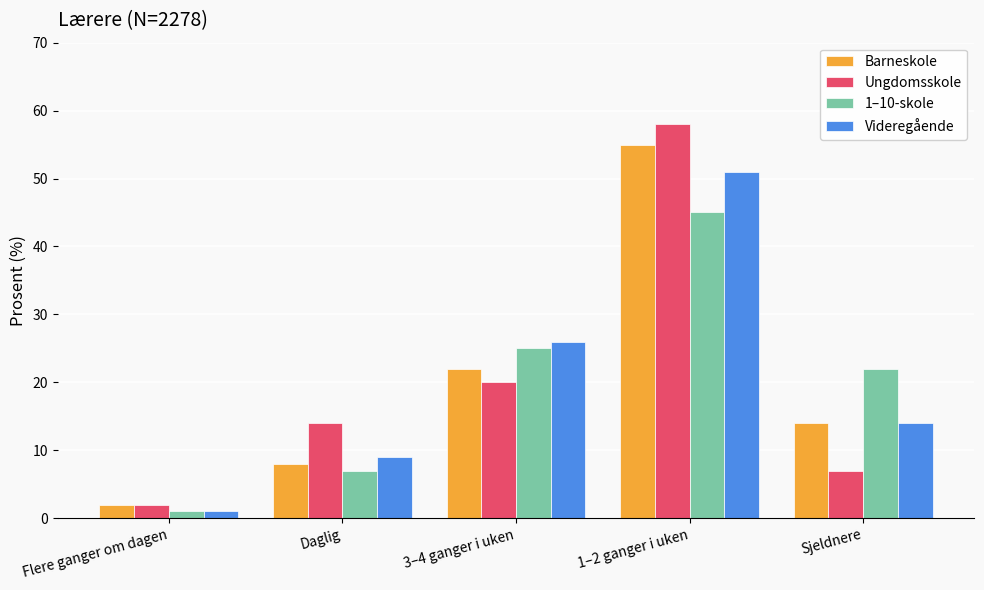

Reading right to left, transcribe all the data shown in this chart.

Barneskole: 14	55	22	8	2
Ungdomsskole: 7	58	20	14	2
1–10-skole: 22	45	25	7	1
Videregående: 14	51	26	9	1